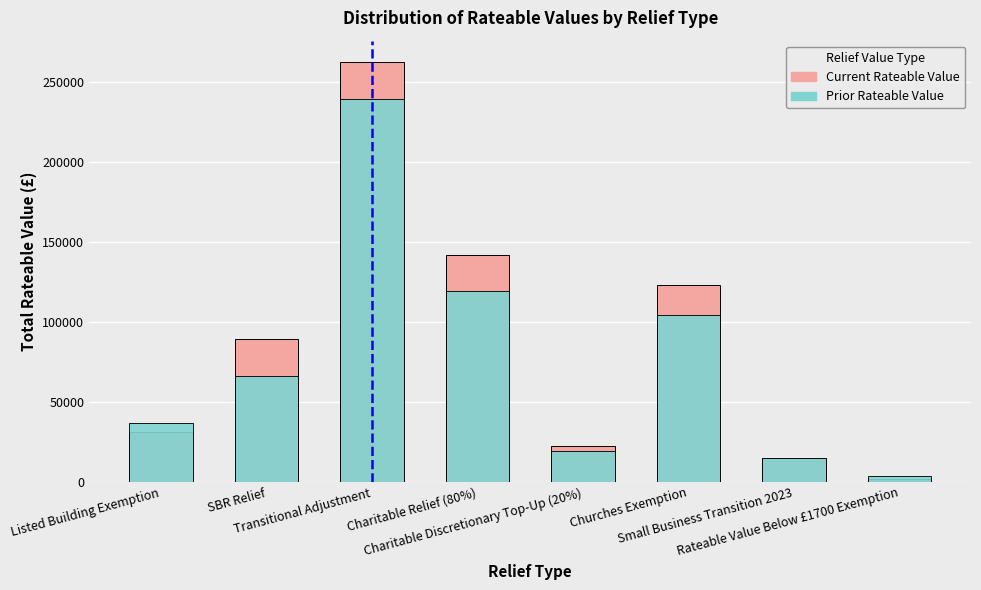

What is the value of the Current Rateable Value bar at the 8th from the left?

1850